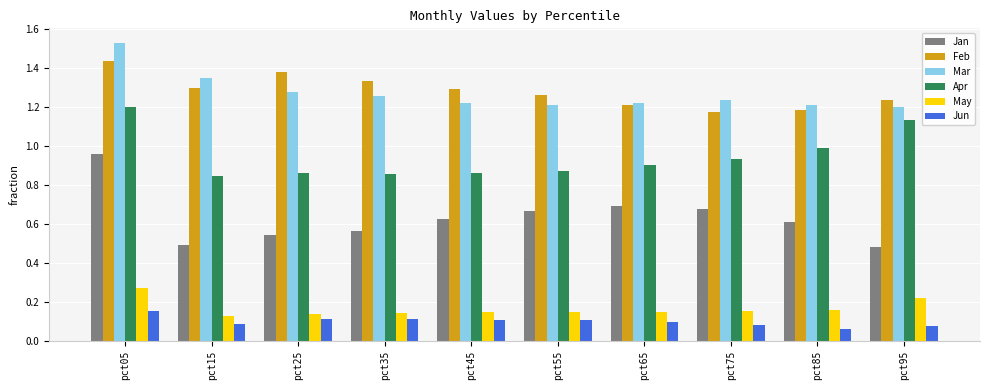

The value of May at pct85 is 0.1. True or false?

False